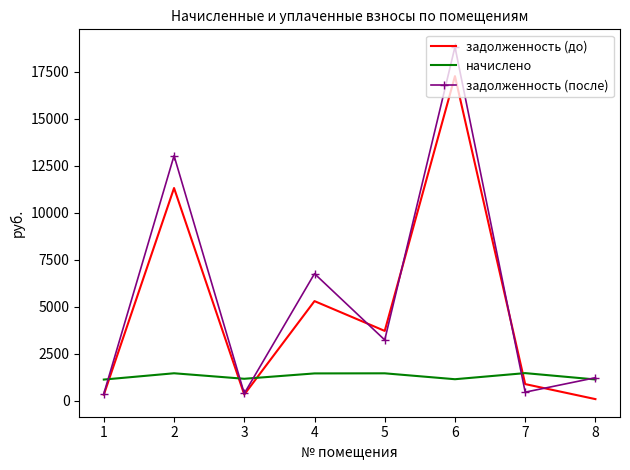

How many values in the задолженность (после) series exceed 3241?

4